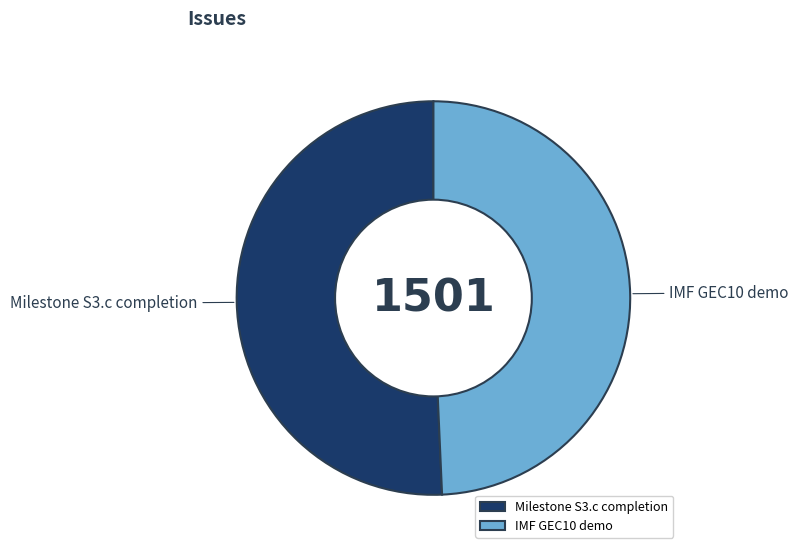

Count the number of slices in the pie.

2